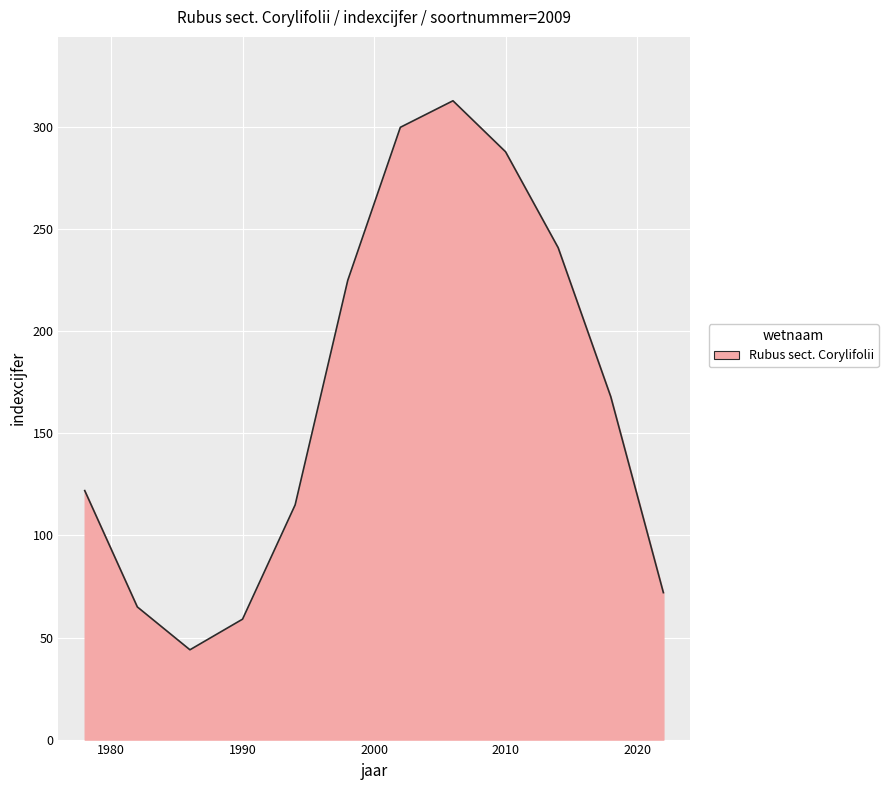

What is the maximum value shown in the chart?

313